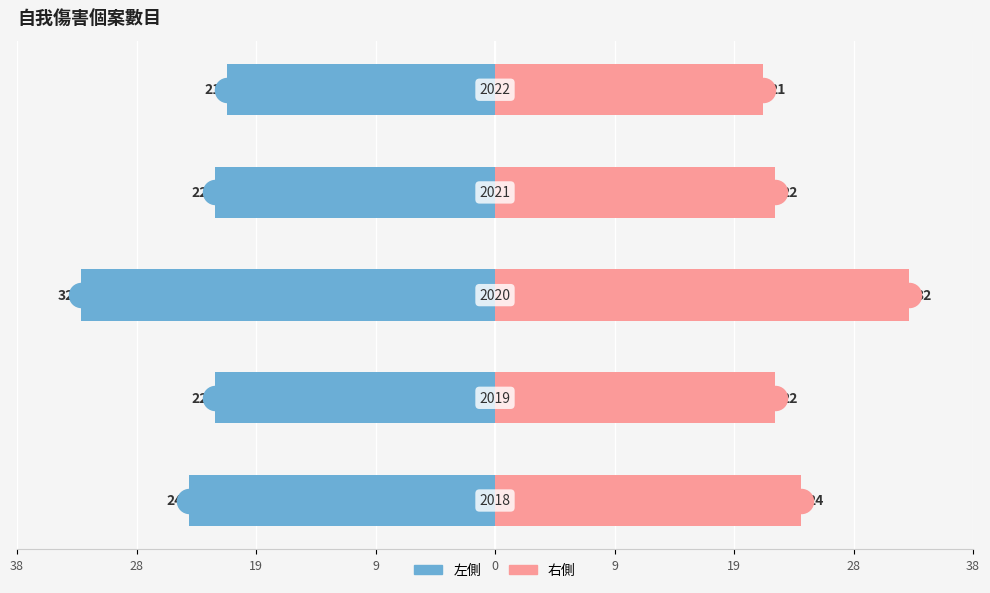

Which series has the widest spread of Y values?

左側 (Left)